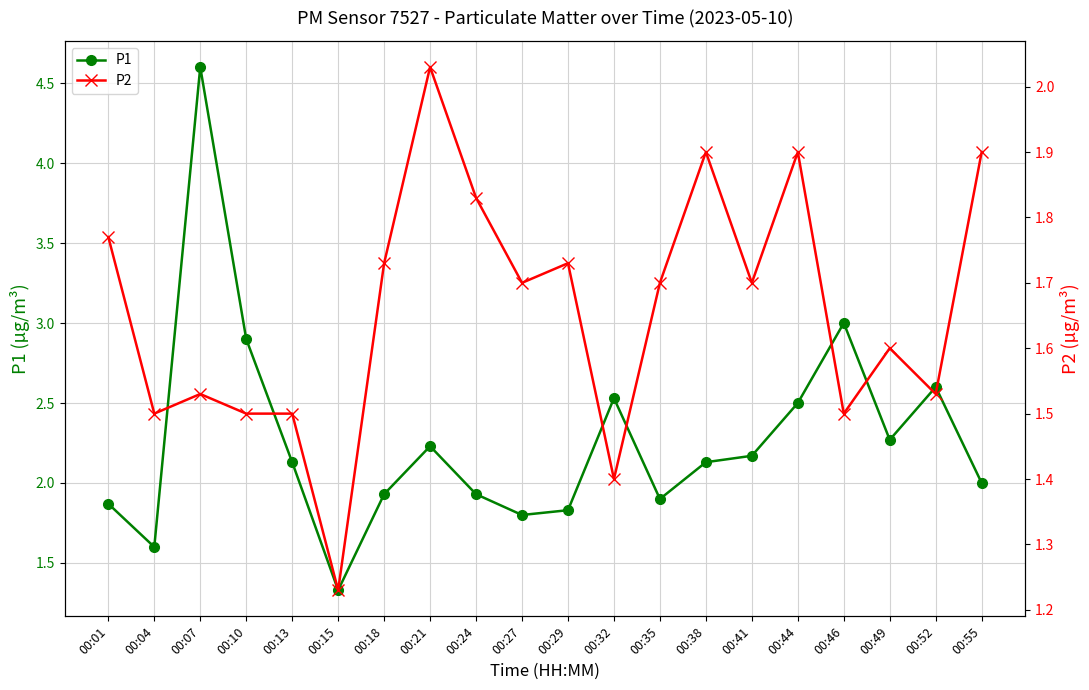

In P2, how many points are higher than both neighbors (excluding endpoints)?

6